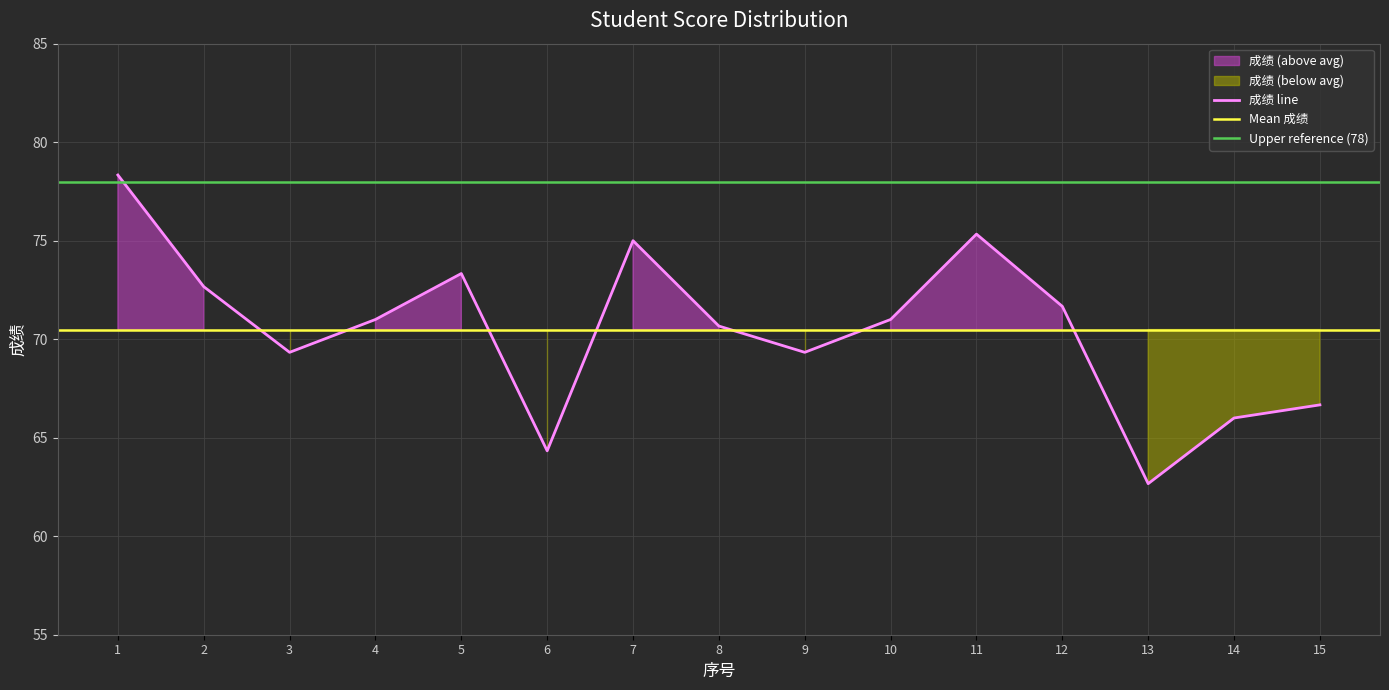

Which label corresponds to the smallest value in the chart?

13